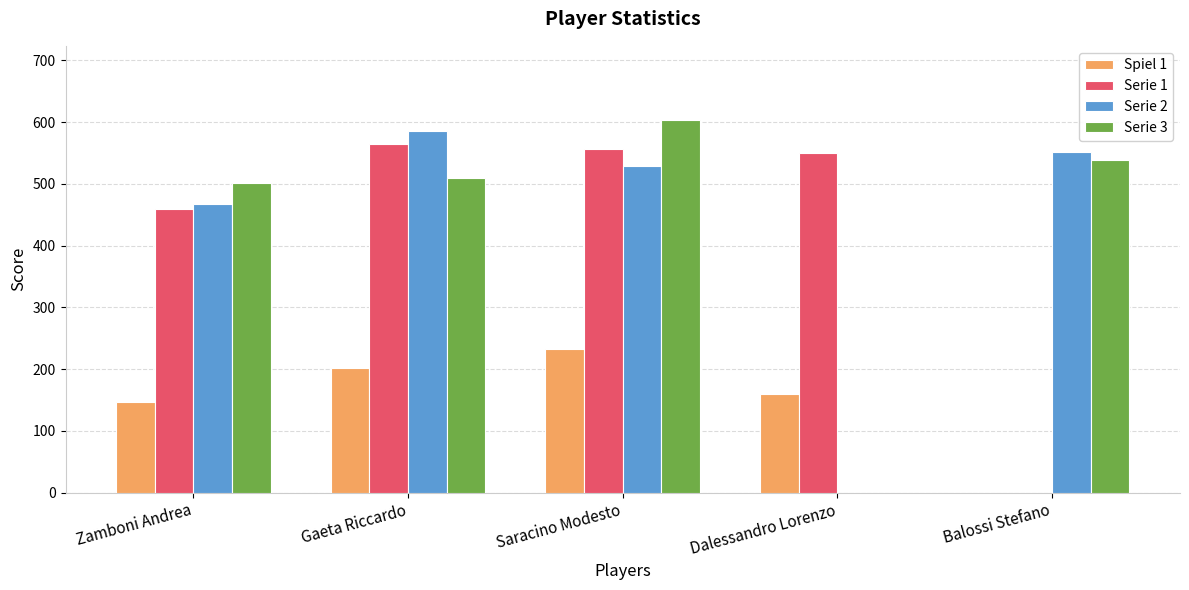

Where is Serie 3 nearest to the value 301?

Zamboni Andrea